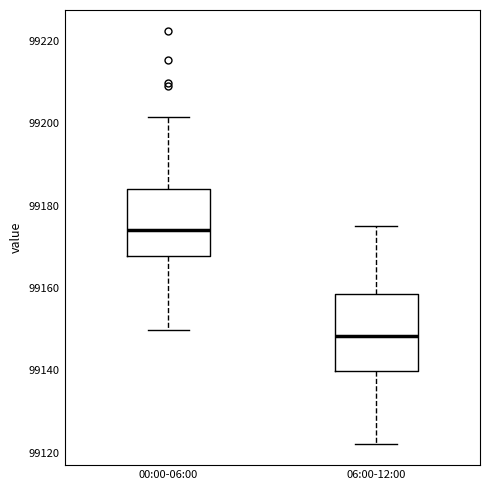

Reading left to right, transcribe this box plot: for each box, give where its median line is, the range the box spans, and where its two whiskers end, as read against the y-axis. The values are not printed on the chart, so give them approximately, as read against the axis.

00:00-06:00: median 99174, box 99168 to 99184, whiskers 99150 to 99202
06:00-12:00: median 99148, box 99140 to 99158, whiskers 99122 to 99176